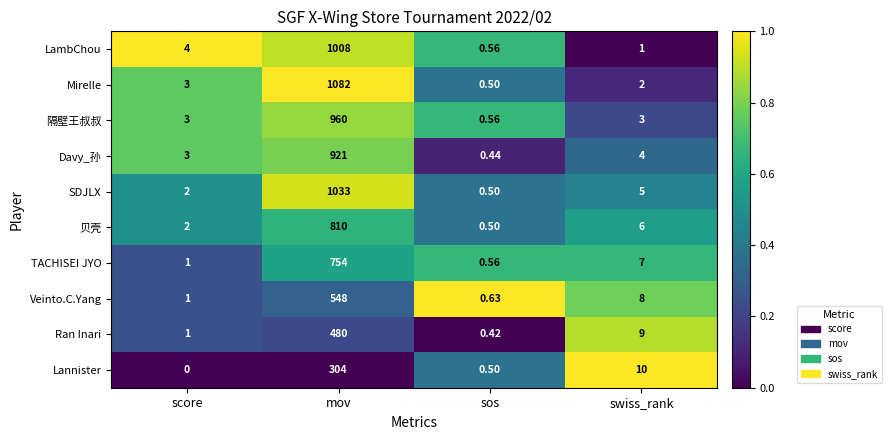

Which series changed the most between score and mov?

Mirelle